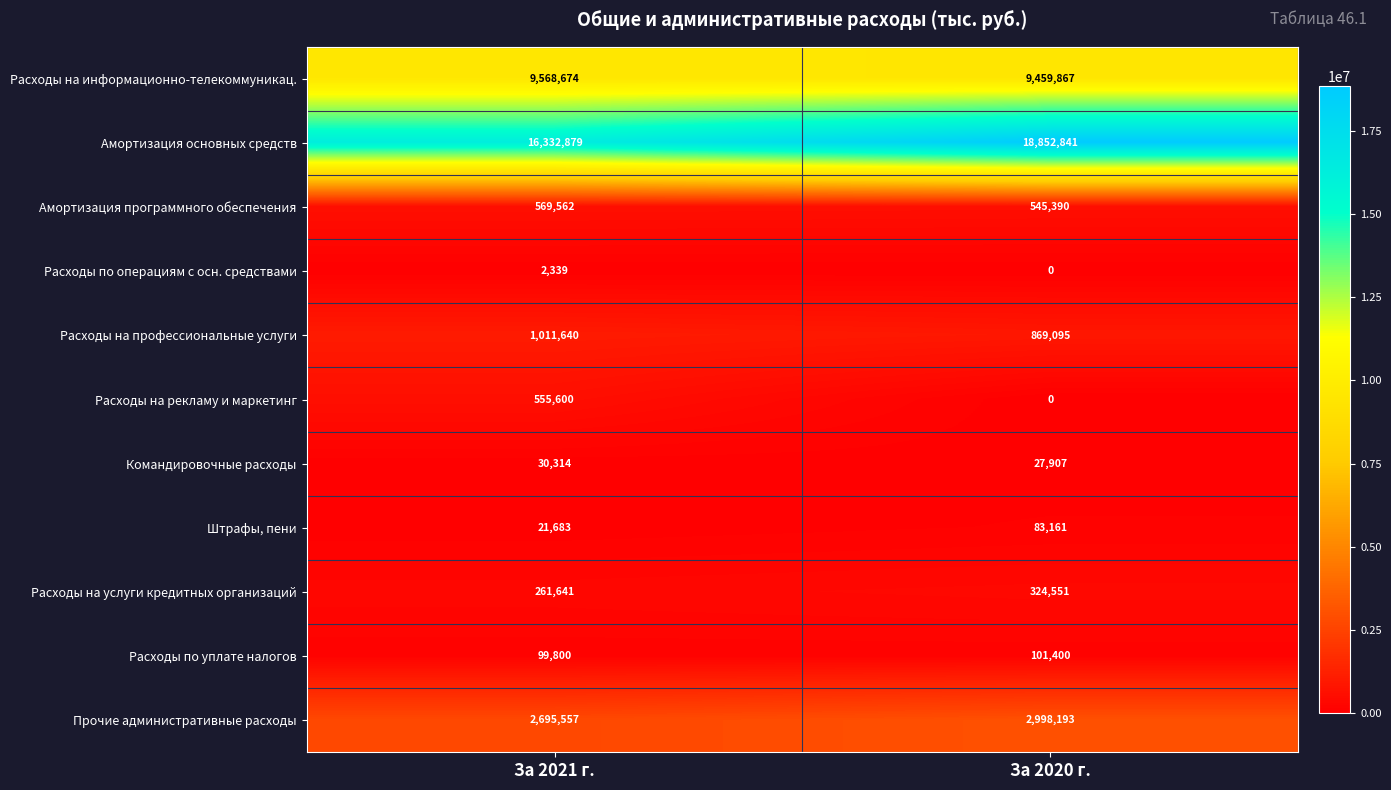

Reading left to right, extract all data points from this chart.

Расходы на информационно-телекоммуникац.: 9568674	9459867
Амортизация основных средств: 16332879	18852841
Амортизация программного обеспечения: 569562	545390
Расходы по операциям с осн. средствами: 2339	0
Расходы на профессиональные услуги: 1011640	869095
Расходы на рекламу и маркетинг: 555600	0
Командировочные расходы: 30314	27907
Штрафы, пени: 21683	83161
Расходы на услуги кредитных организаций: 261641	324551
Расходы по уплате налогов: 99800	101400
Прочие административные расходы: 2695557	2998193